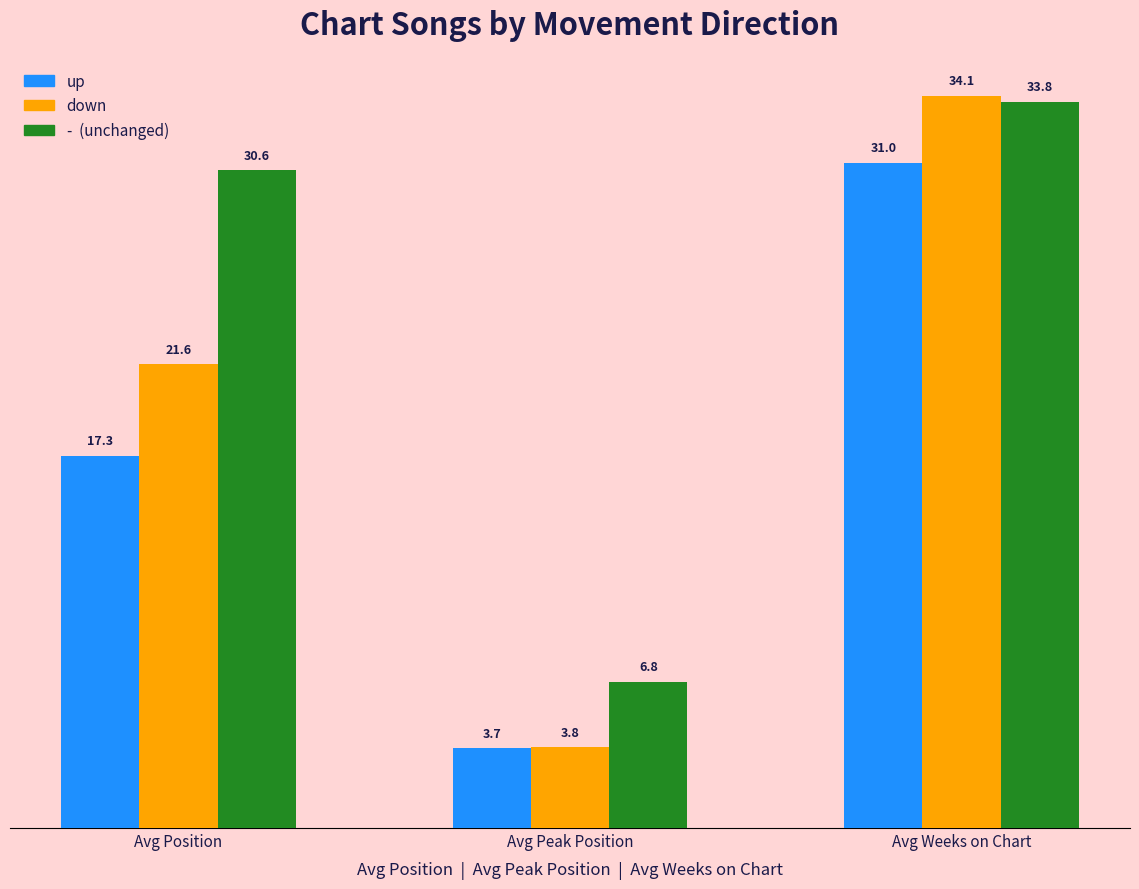

How many data points does each series have?

3